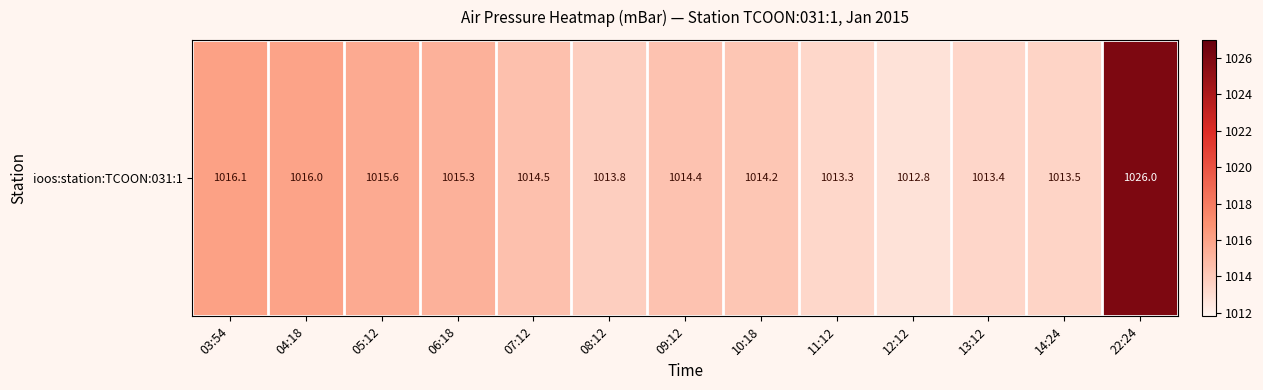

What is the ratio of the value at 09:12 to the value at 12:12?

1.0